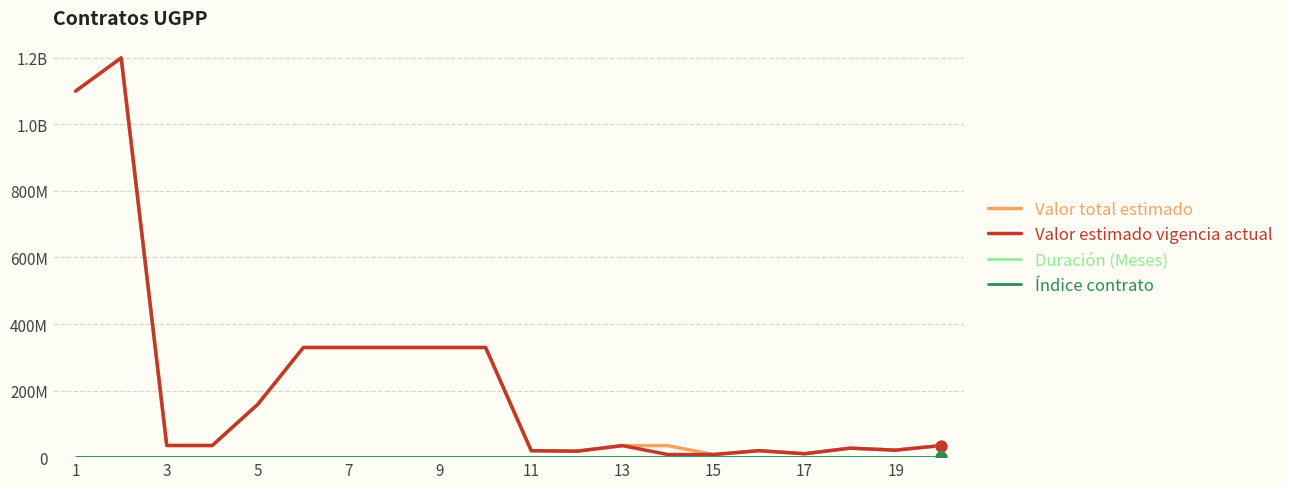

Is this an area chart (filled region under the line)?

No